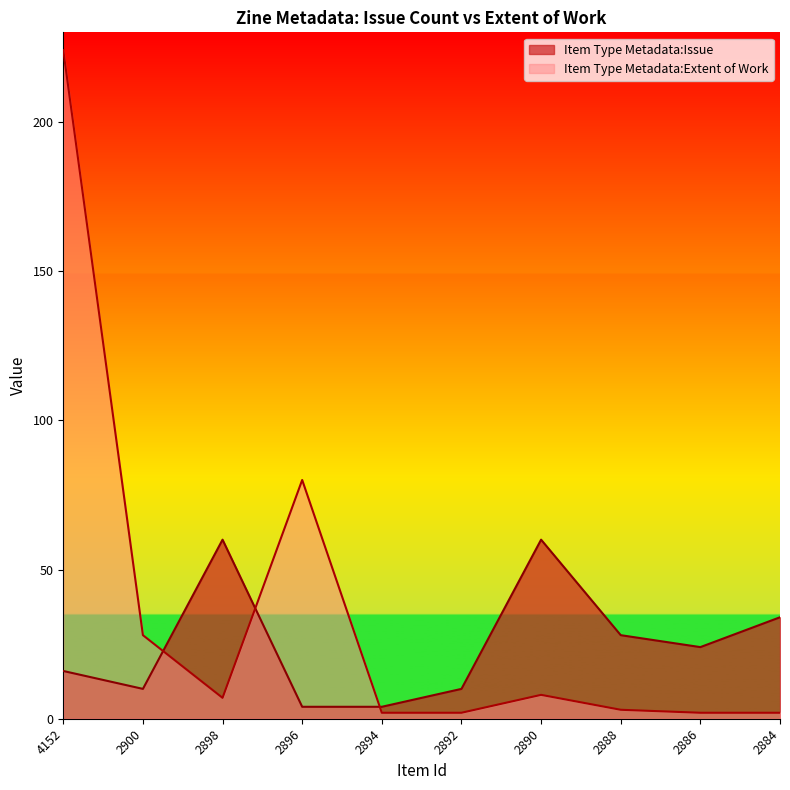

Count the number of categories in the chart.

10